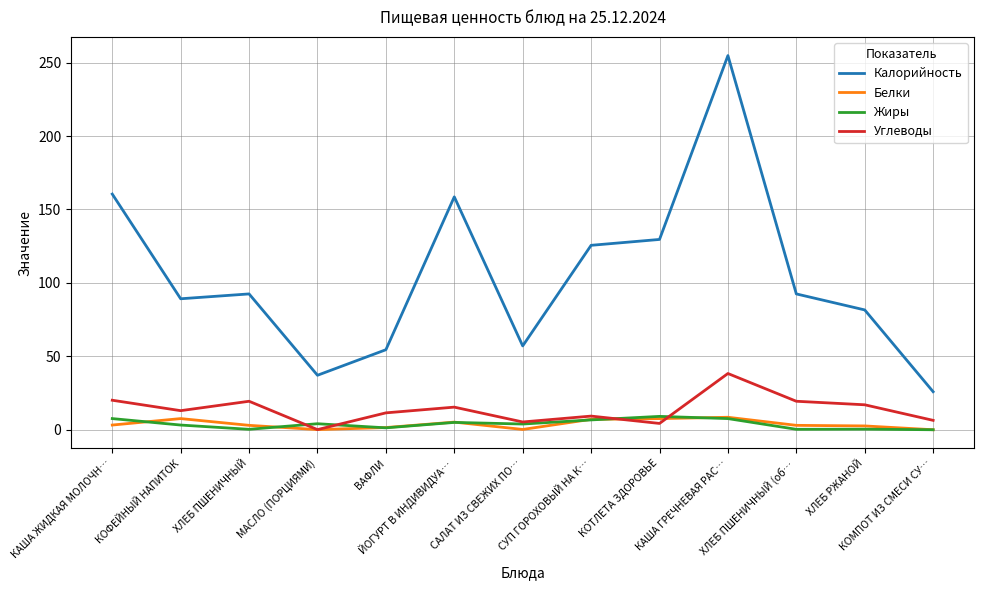

What is the difference between the Углеводы values at САЛАТ ИЗ СВЕЖИХ ПО… and ХЛЕБ ПШЕНИЧНЫЙ?

14.1